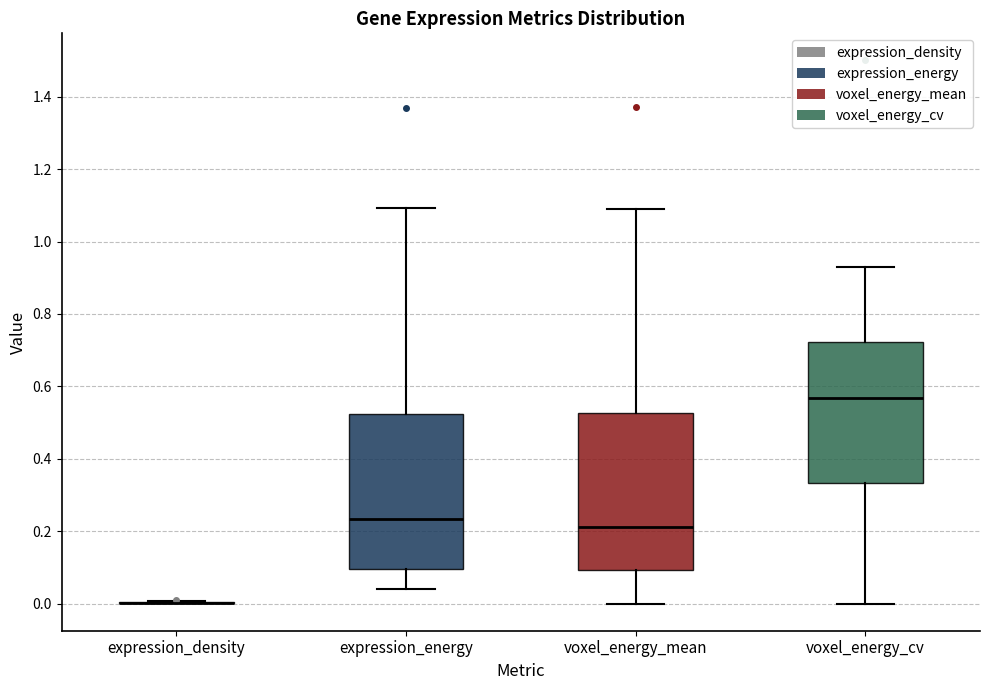

Reading left to right, read every box against the y-axis: the position of its median line, the range the box covers, and the ends of its whiskers. The values are not printed on the chart, so give them approximately, as read against the axis.

expression_density: box collapsed to a line at 0.00, whiskers 0.00 to 0.00
expression_energy: median 0.24, box 0.10 to 0.52, whiskers 0.04 to 1.10
voxel_energy_mean: median 0.22, box 0.10 to 0.52, whiskers 0.00 to 1.08
voxel_energy_cv: median 0.56, box 0.34 to 0.72, whiskers 0.00 to 0.92